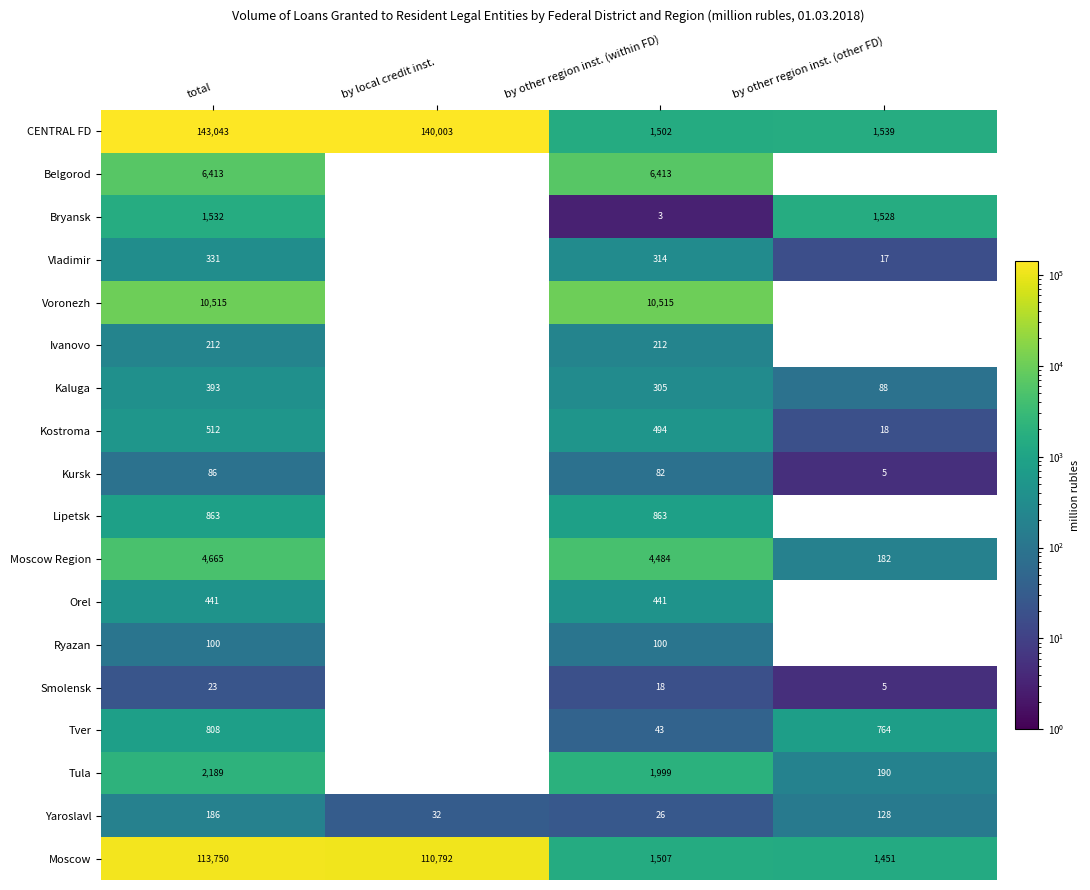

What is the sum of the Kostroma values at total and by other region inst. (other FD)?

530